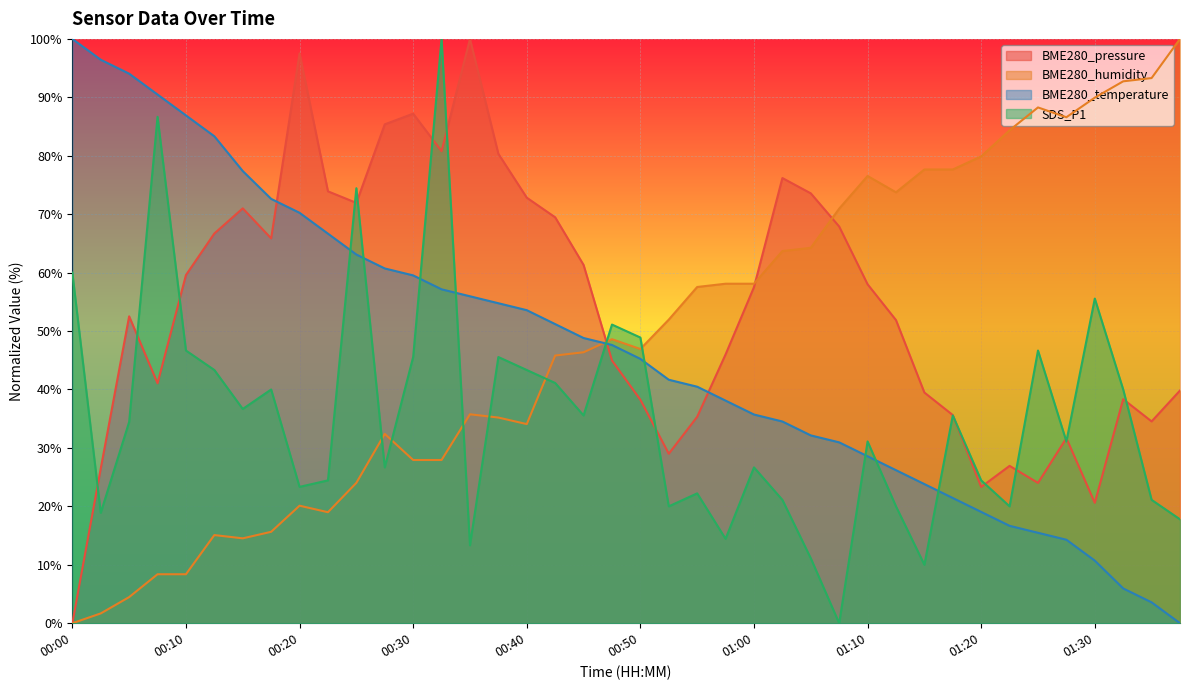

Which label corresponds to the smallest value in the chart?

00:00